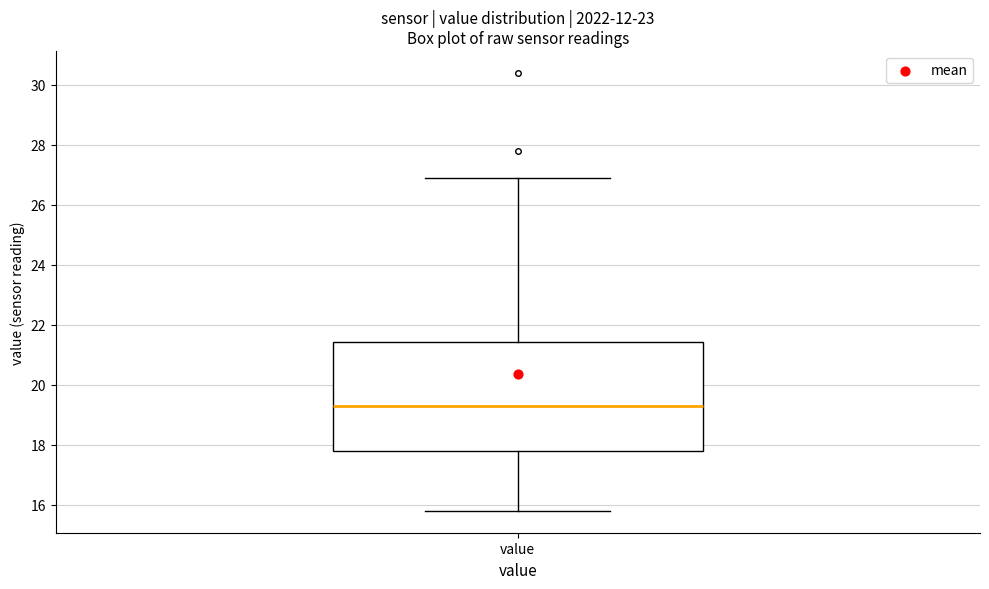

Where is the upper edge of the box for value on the y-axis? The values are not printed on the chart, so give them approximately, as read against the axis.

21.4